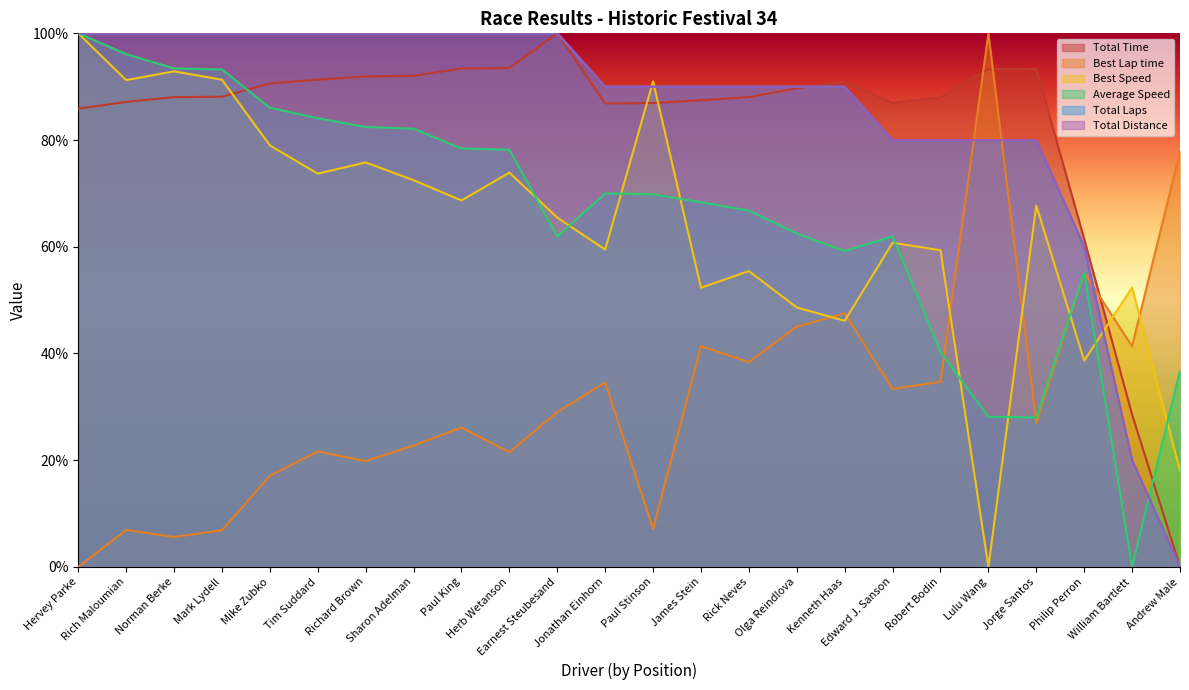

Between Mike Zubko and Philip Perron, which is larger?

Mike Zubko